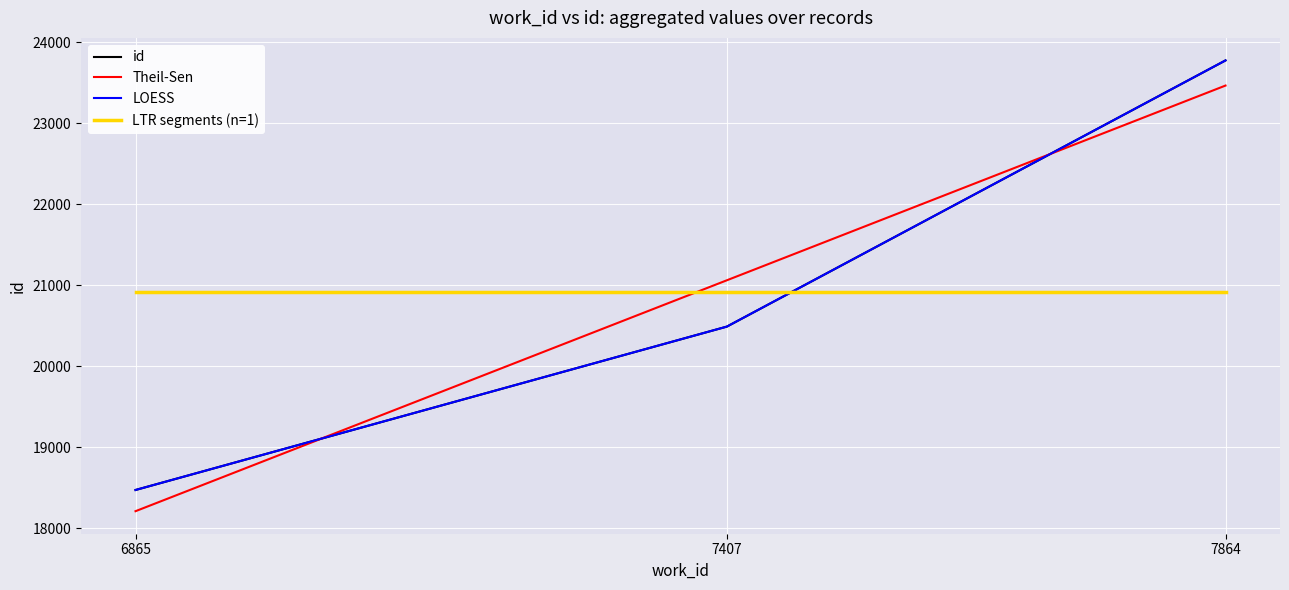

What is the difference between the second highest and minimum values in the LOESS series?

2016.0